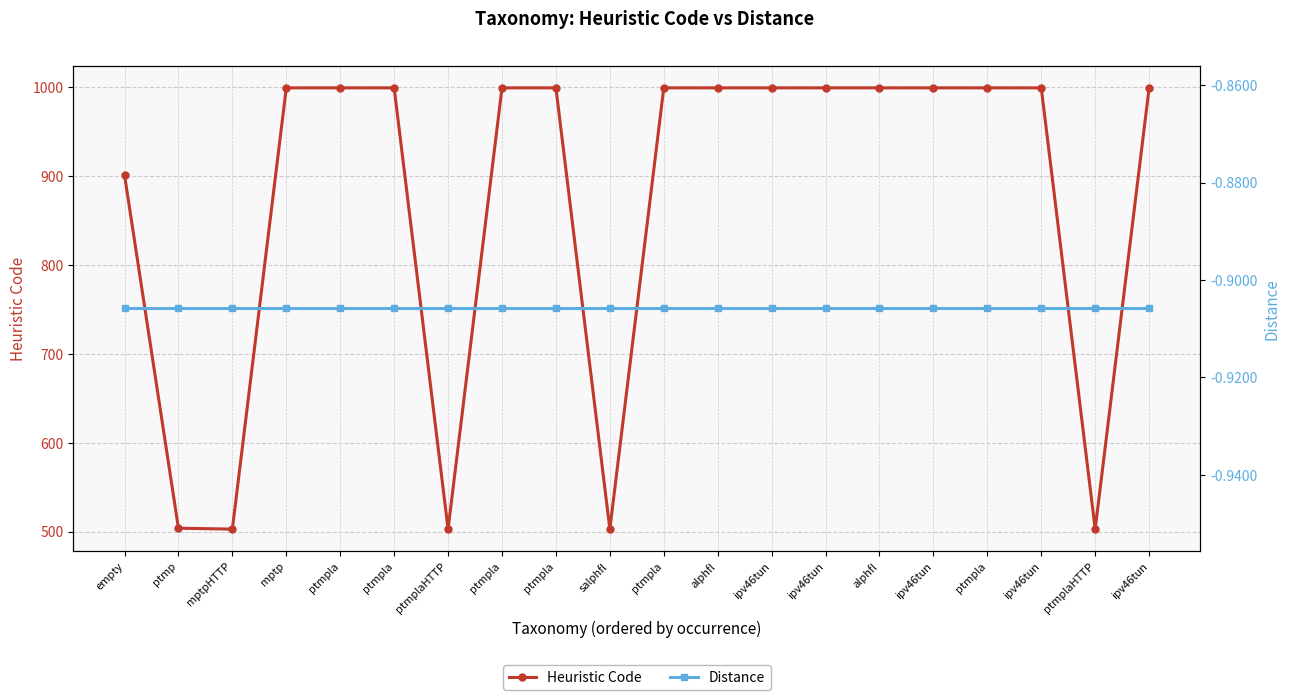

Rank the series by their maximum value, from highest to lowest.

Heuristic Code, Distance